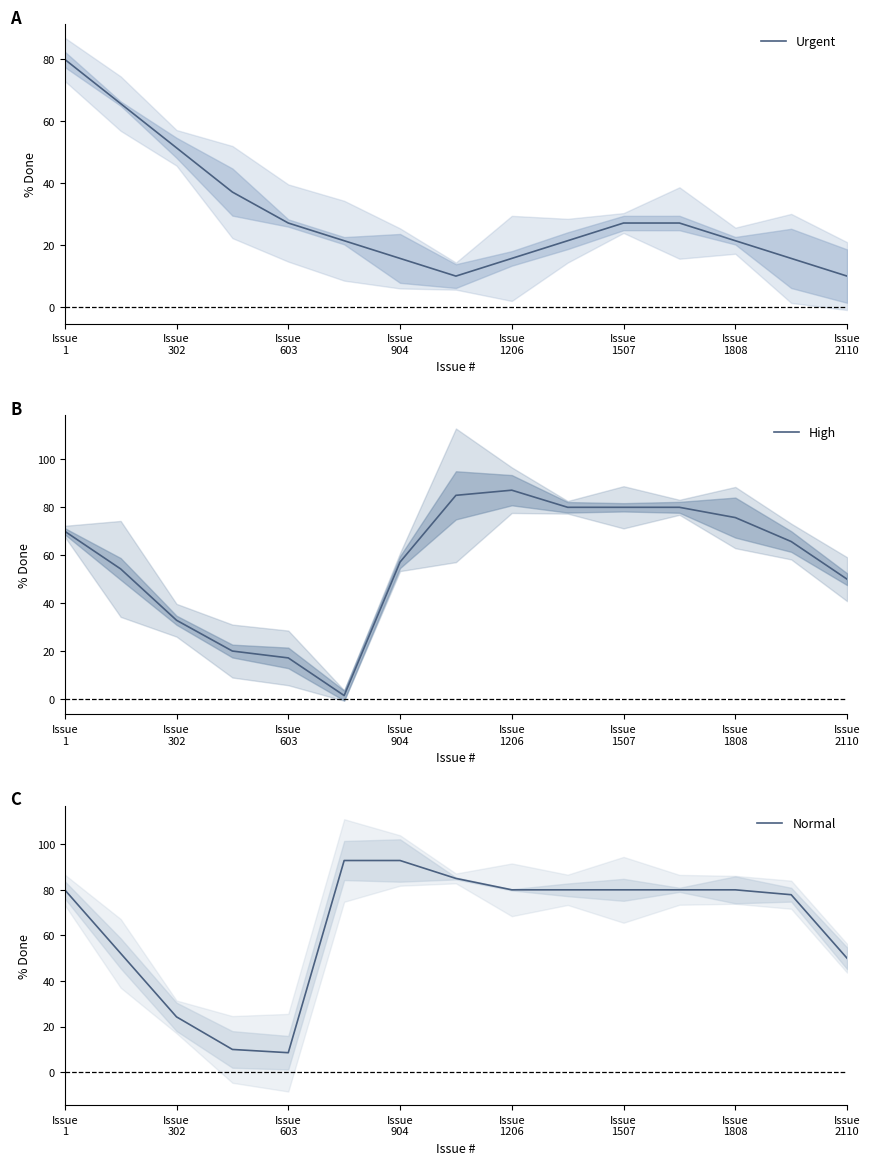

At how many categories does at least one series exceed 74?

10